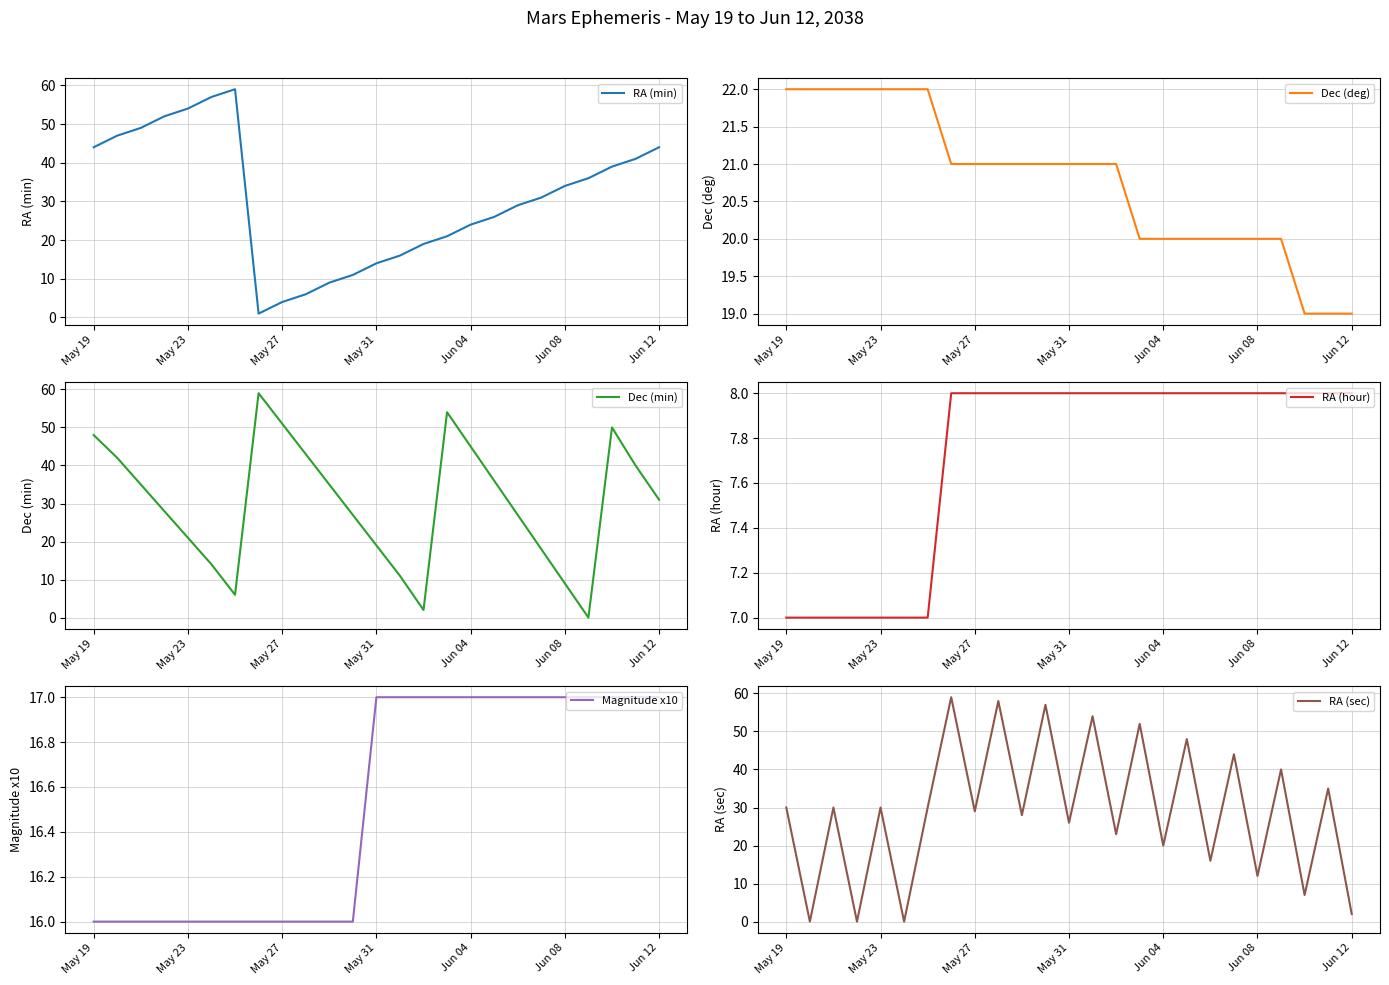

Rank the series by their maximum value, from highest to lowest.

RA (min), Dec (min), RA (sec), Dec (deg), Magnitude x10, RA (hour)